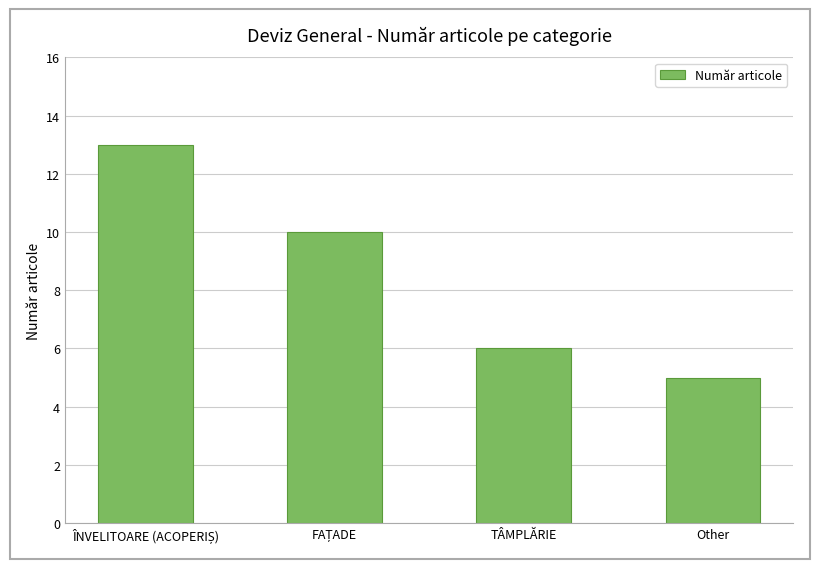

Reading right to left, extract all data points from this chart.

5	6	10	13